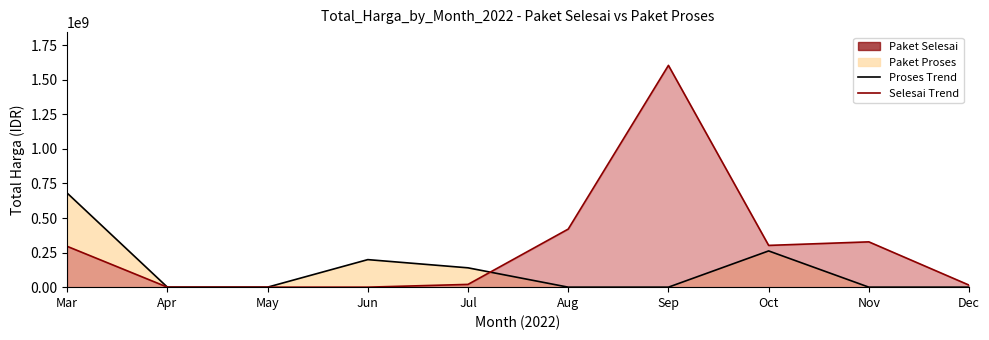

Is it true that Proses Trend equals 210626096 at Jul?

False